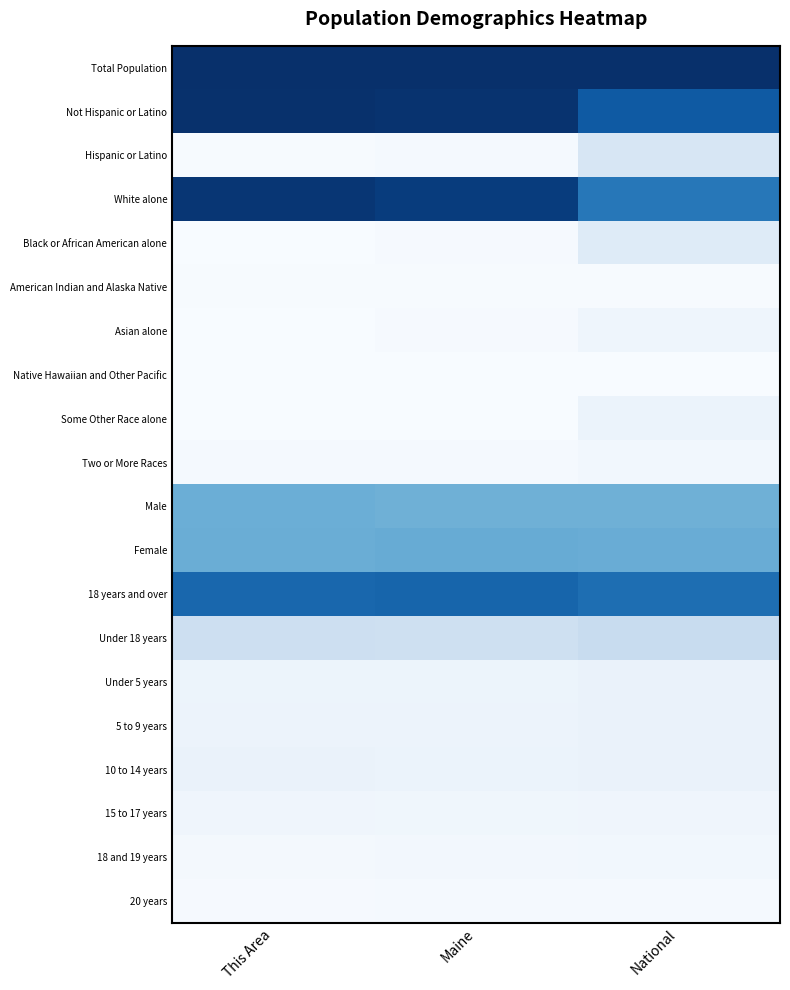

At how many categories does at least one series exceed 0?

3